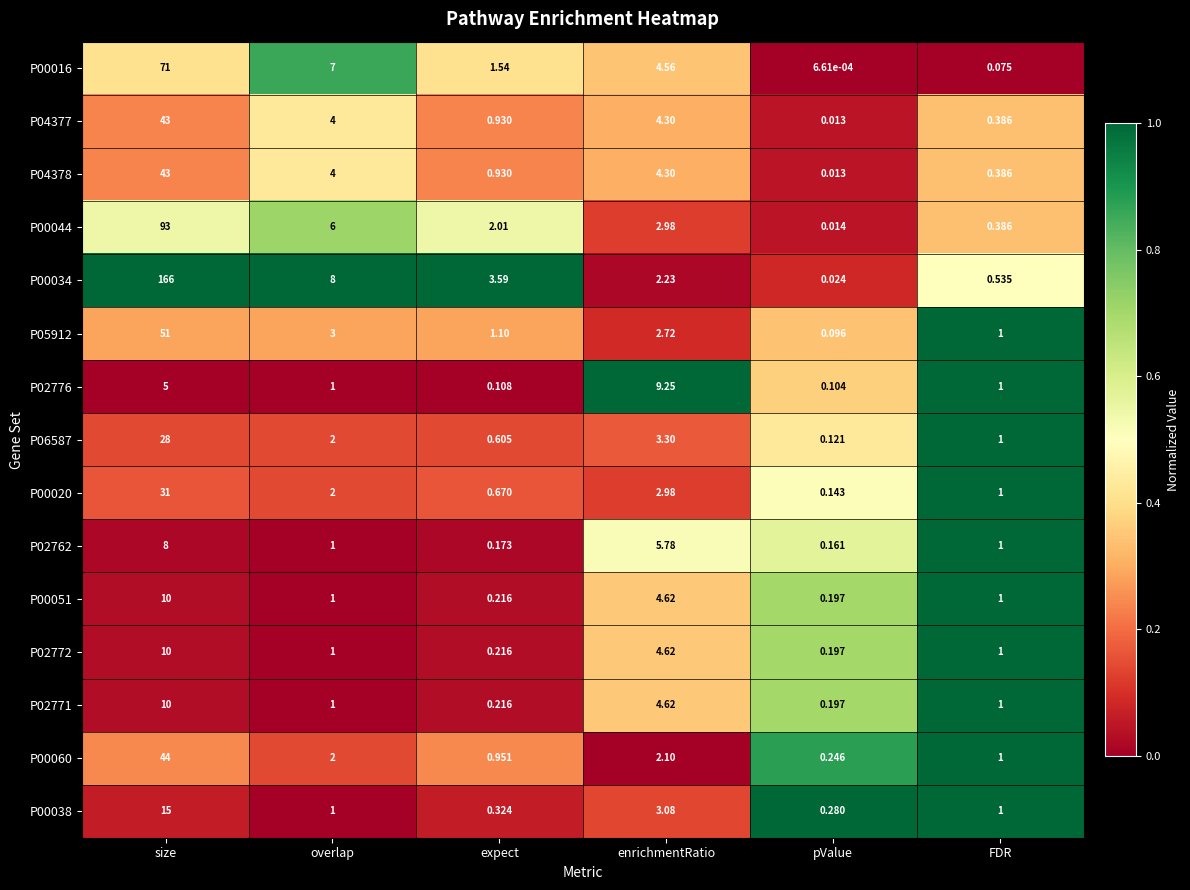

Which series has the largest total across all categories?

P00034